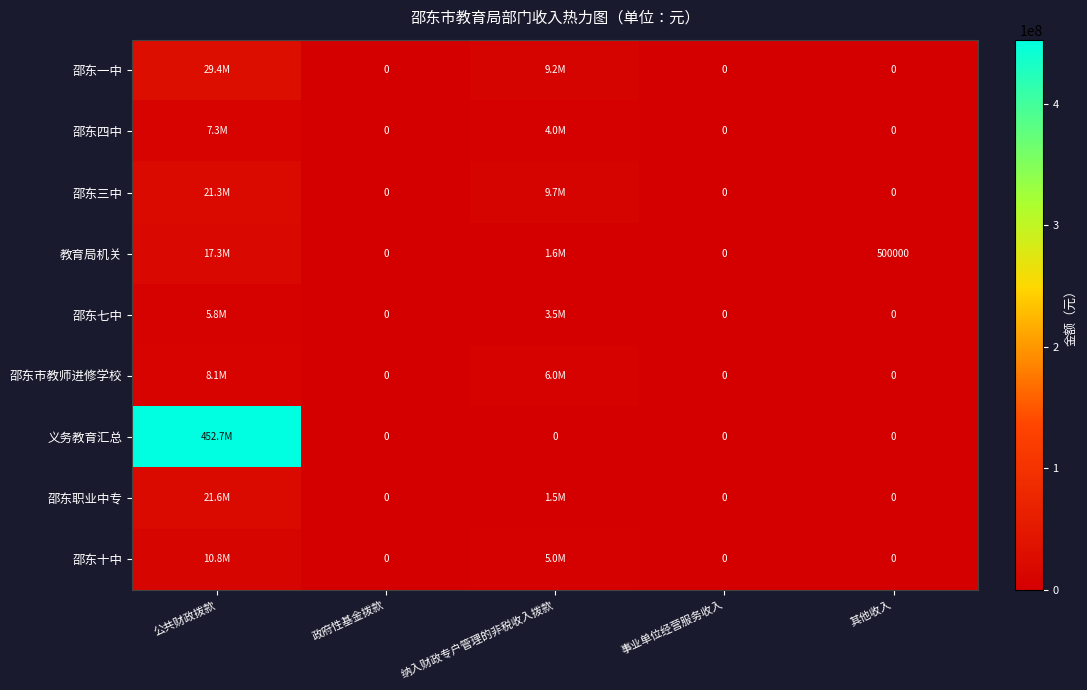

Is it true that 教育局机关 equals 270774 at 其他收入?

False